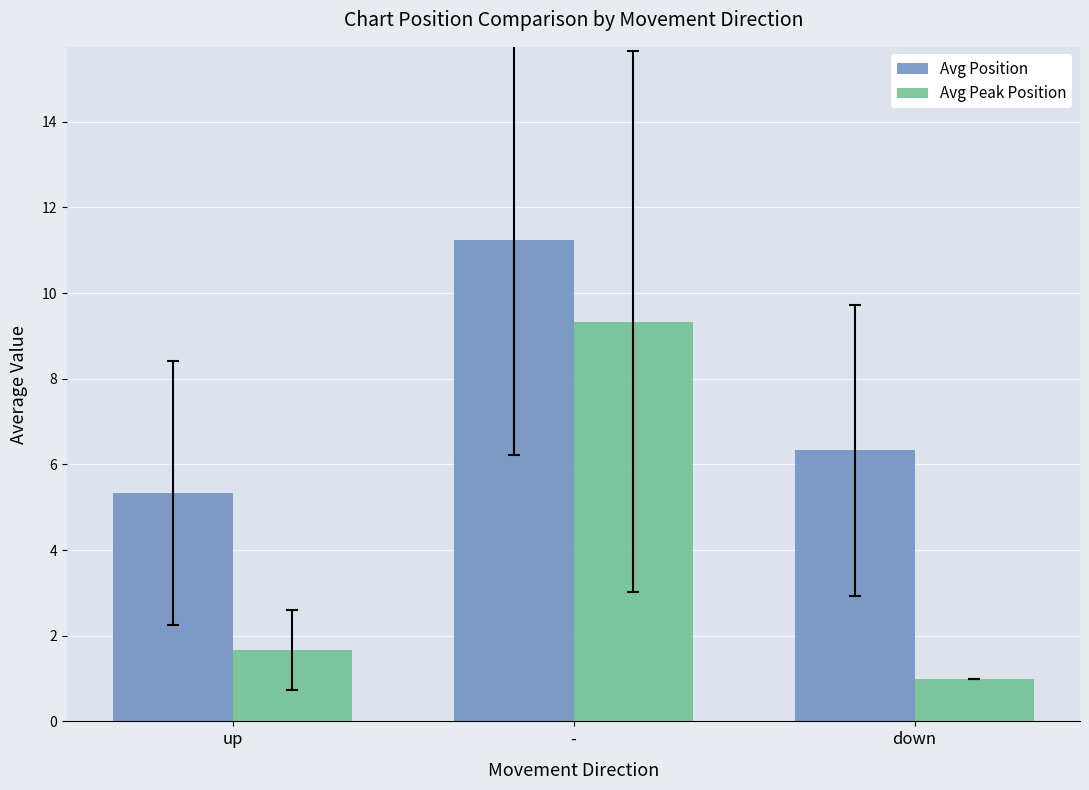

Is the value of Avg Peak Position at - greater than the value of Avg Position at down?

Yes